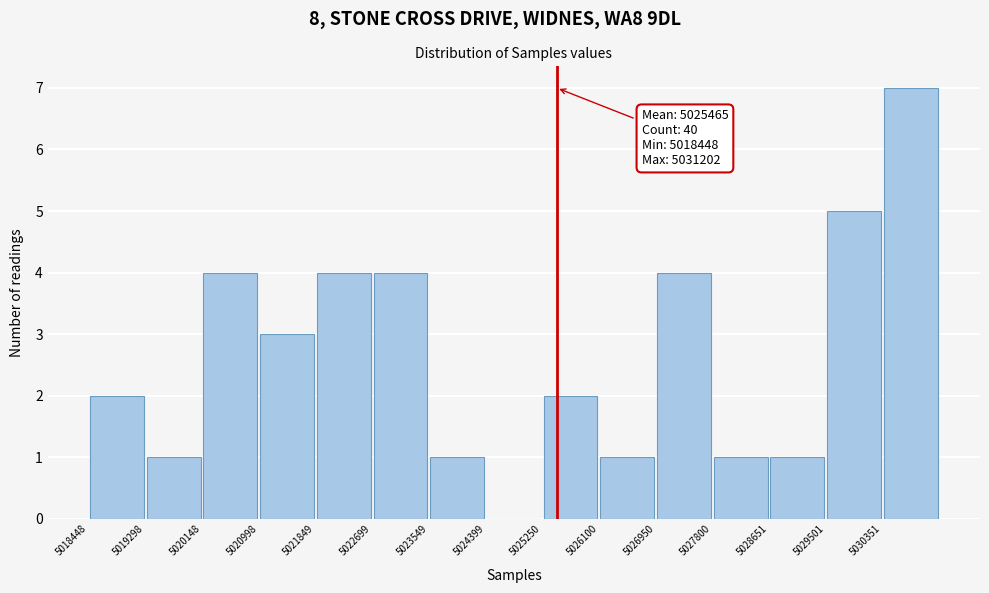

Over which range of the x-axis is the bar tallest?

5030400 to 5031200